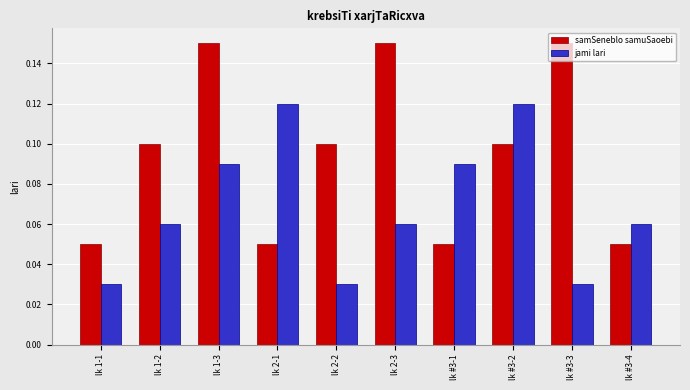

What is the sum of all jami lari values?

0.7